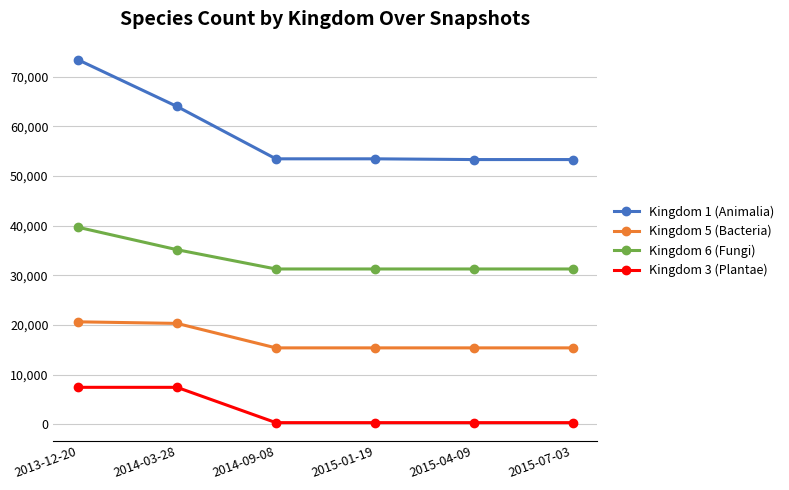

Which series has the widest spread of values?

Kingdom 1 (Animalia)